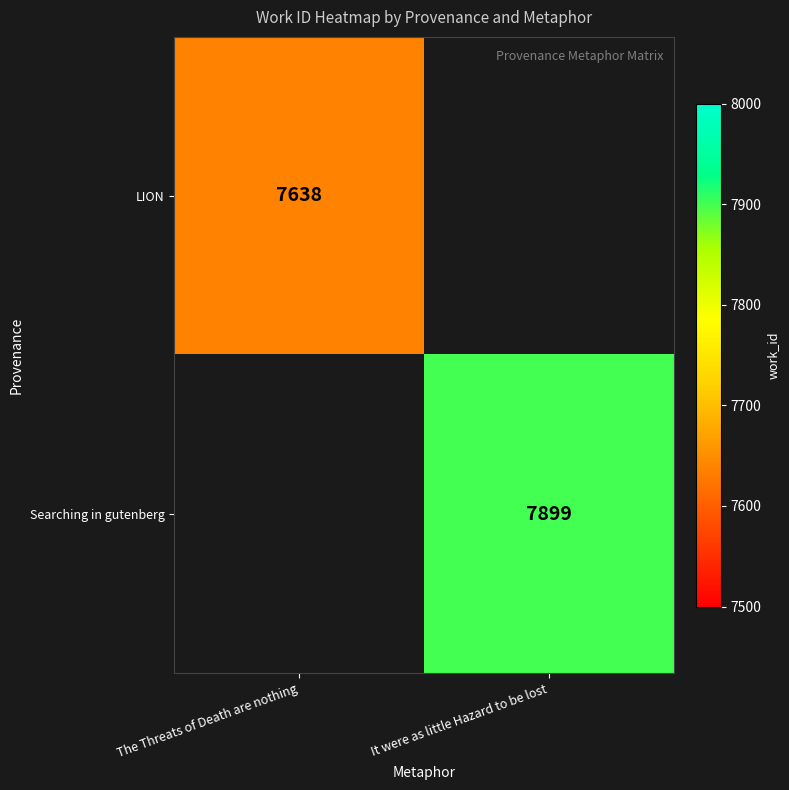

Is it true that LION equals 11791 at The Threats of Death are nothing?

False